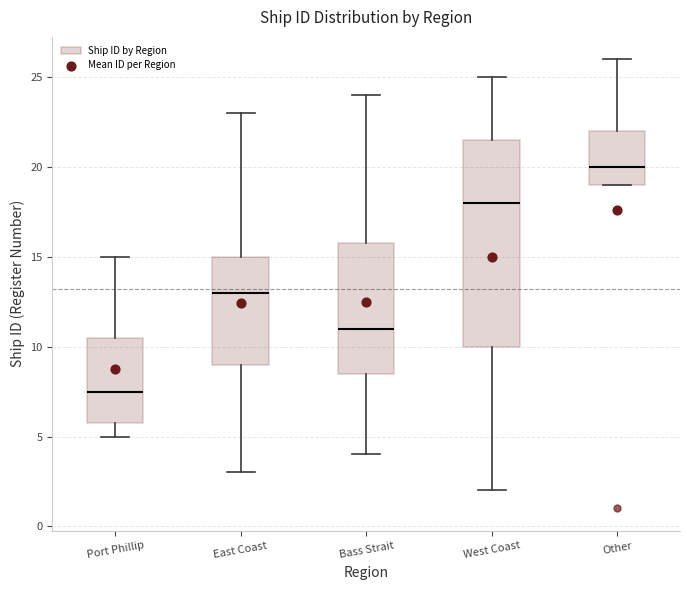

Which box's median line is the highest?

Other